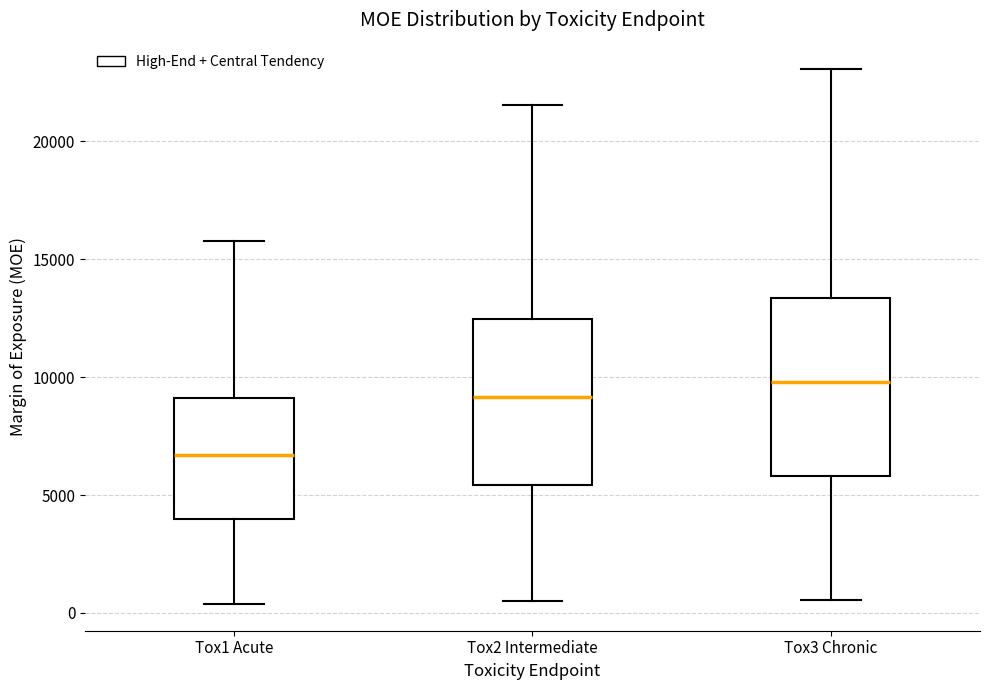

Which box has the highest median line?

Tox3 Chronic